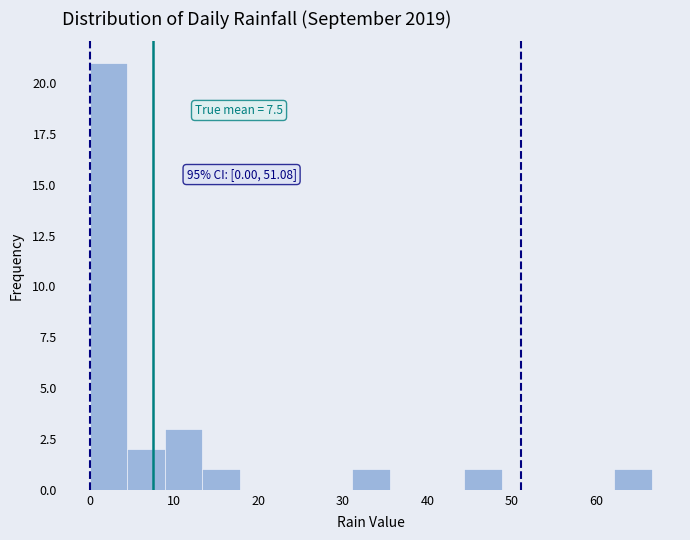

Over which range of the x-axis is the bar tallest?

0 to 4